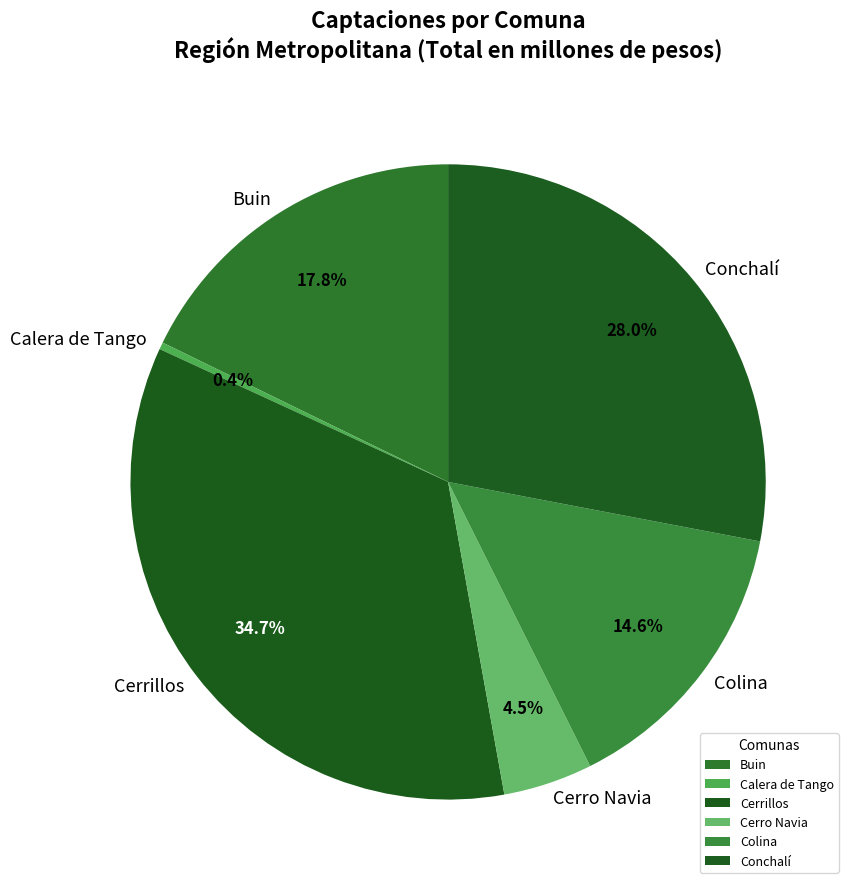

Is it true that Calera de Tango is 0% of the pie?

True